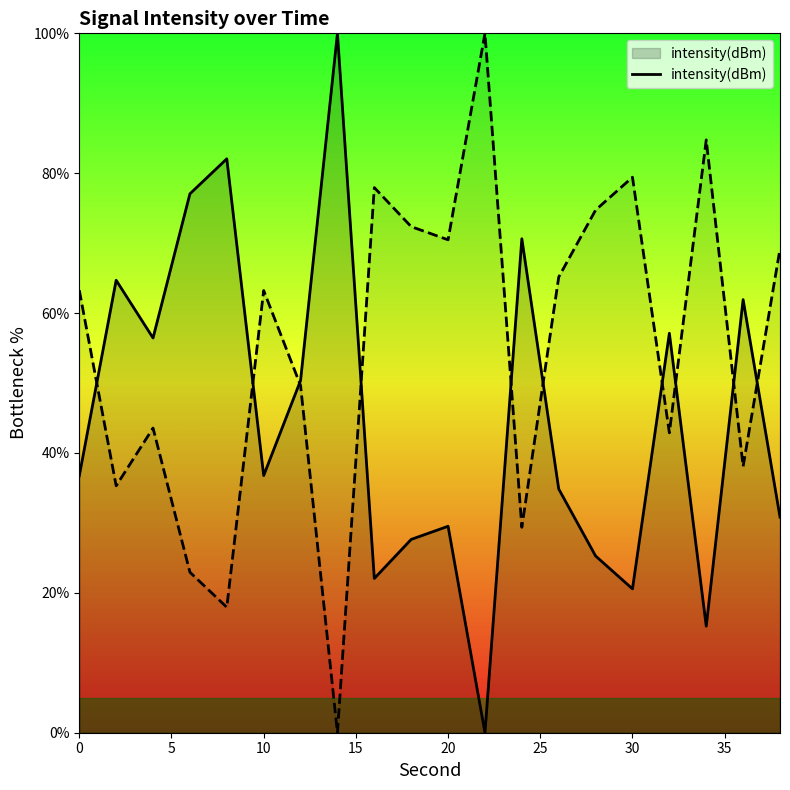

True or false: the data has more than 2 interior local peaks.

True